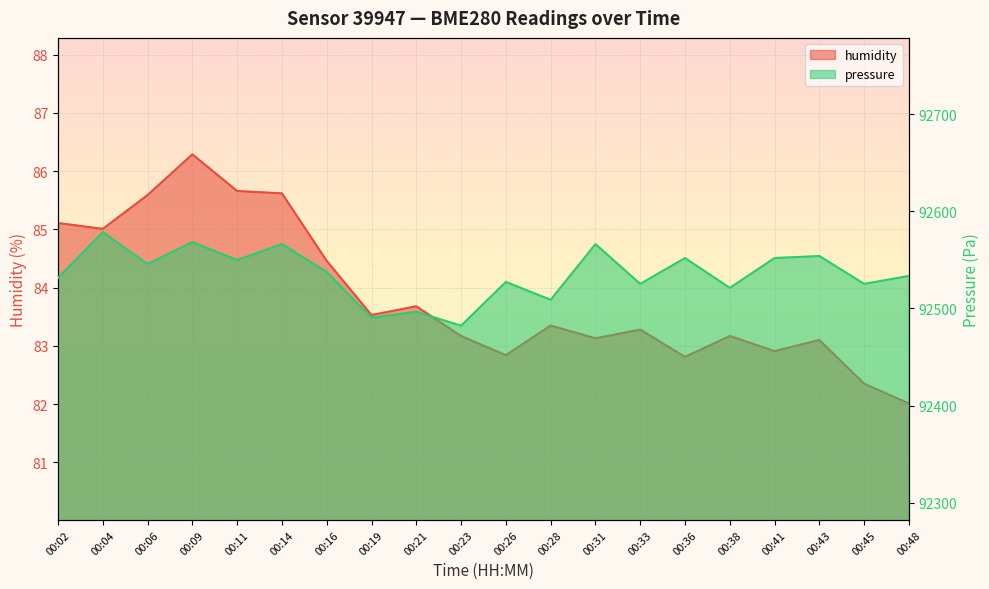

Where is the first local minimum for pressure?

00:06